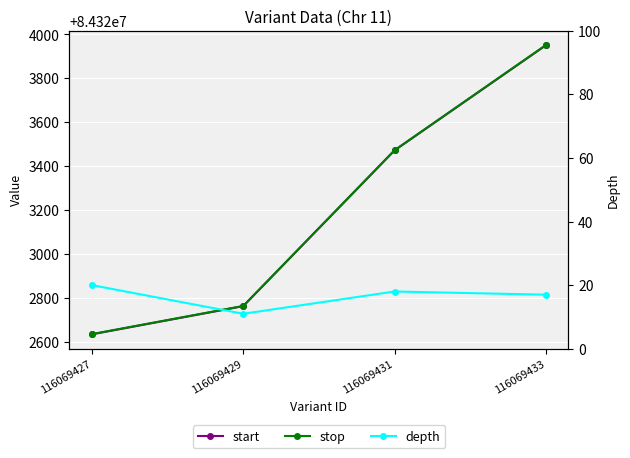

What are all the series names shown in the legend?

start, stop, depth